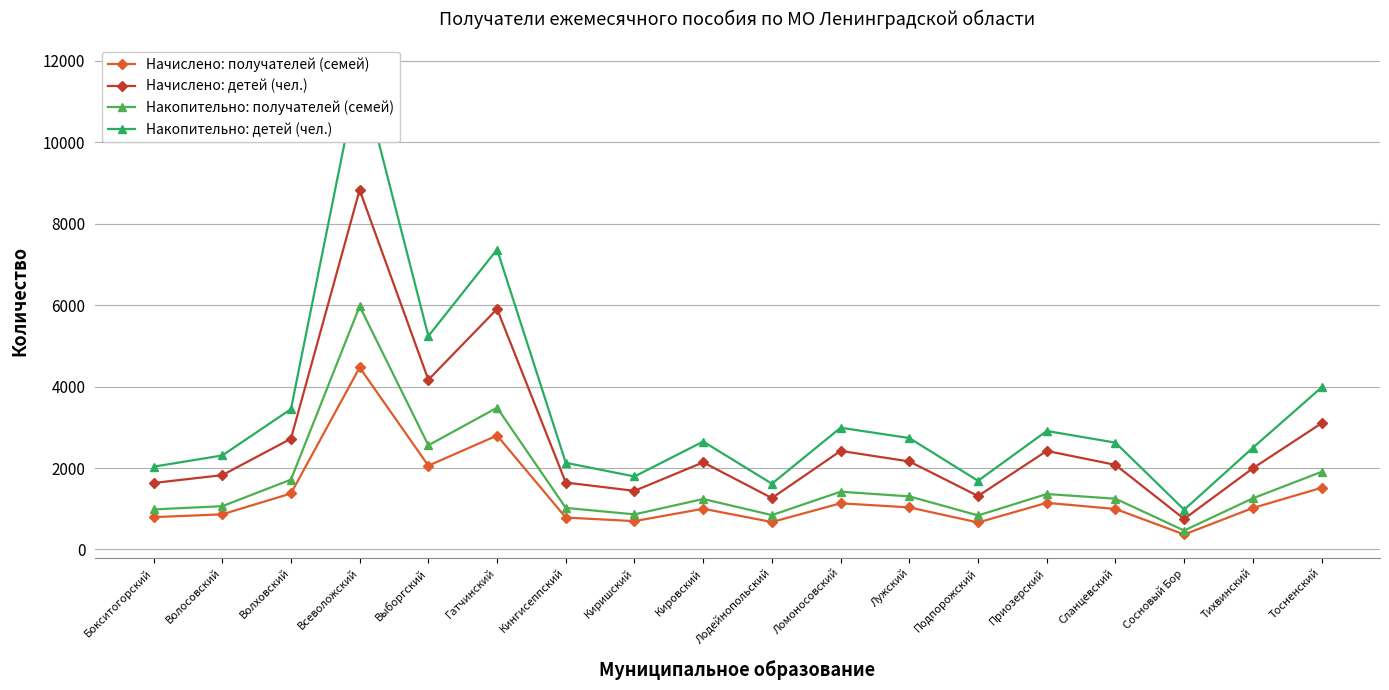

Count the number of data series in this chart.

4